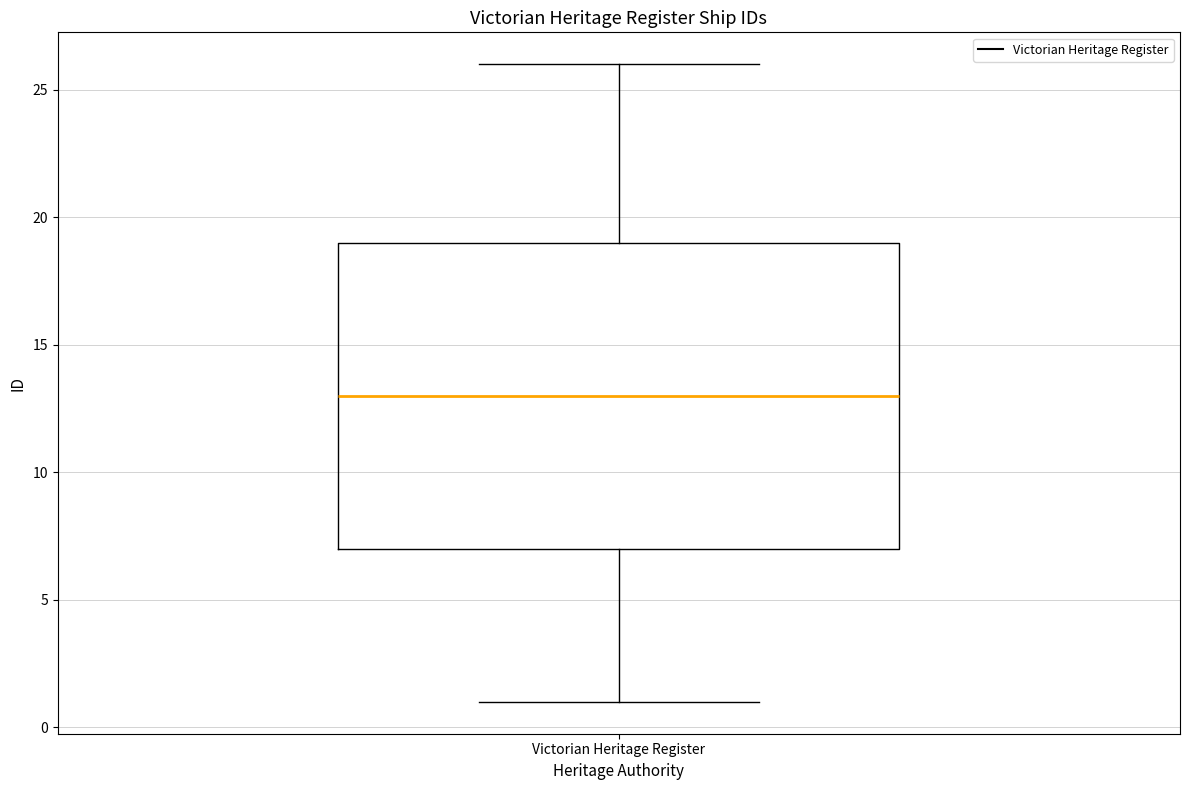

Read this box plot against the y-axis: the position of the median line, the range covered by the box, and the ends of both whiskers. The values are not printed on the chart, so give them approximately, as read against the axis.

median 13, box 7 to 19, whiskers 1 to 26